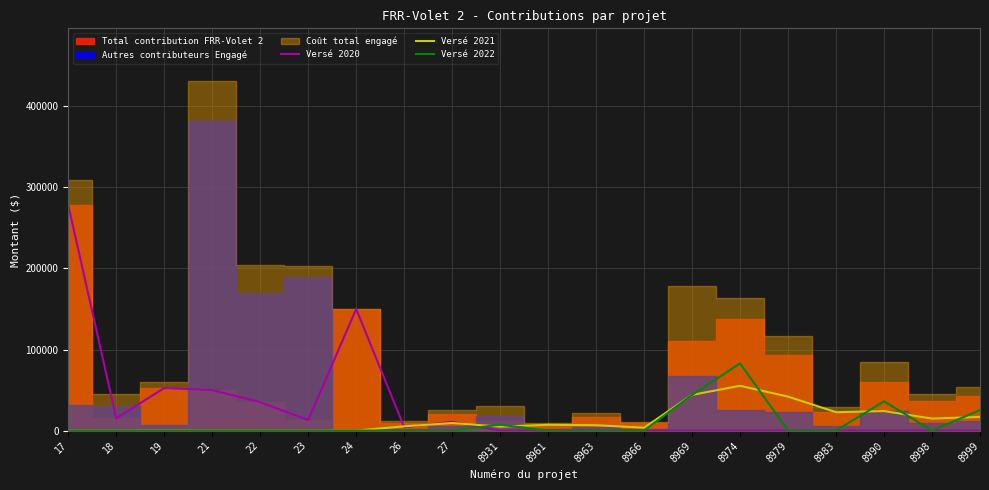

Which has a higher value, 18 or 8963?

18